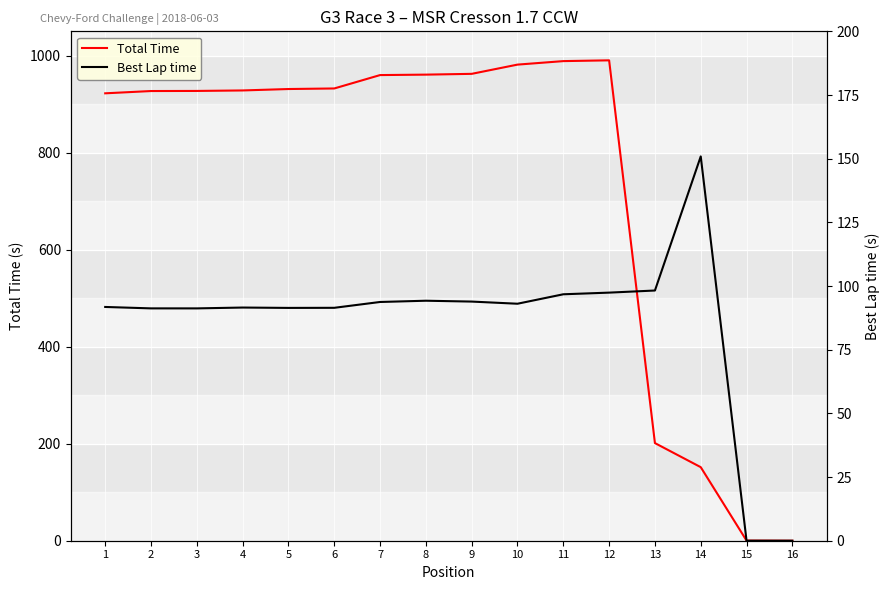

Is this an area chart (filled region under the line)?

No